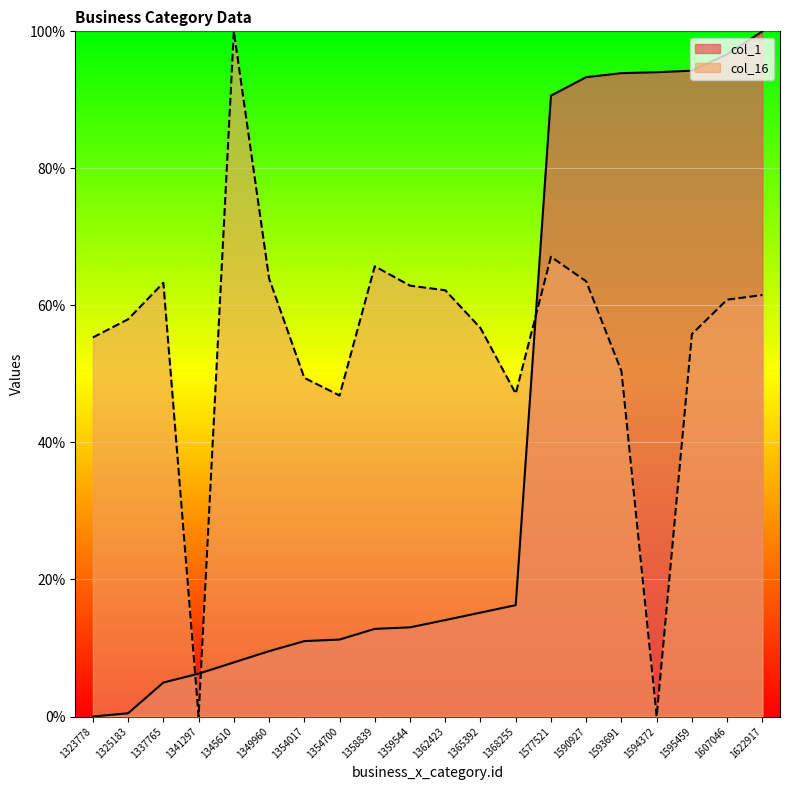

Which category has the highest value in the col_16 series?

1345610